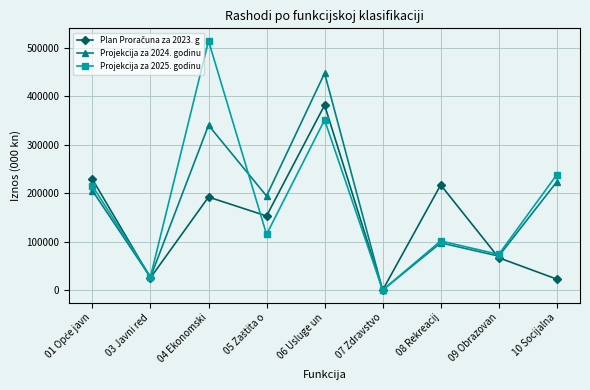

The value of Projekcija za 2024. godinu at 04 Ekonomski is 340030. True or false?

True